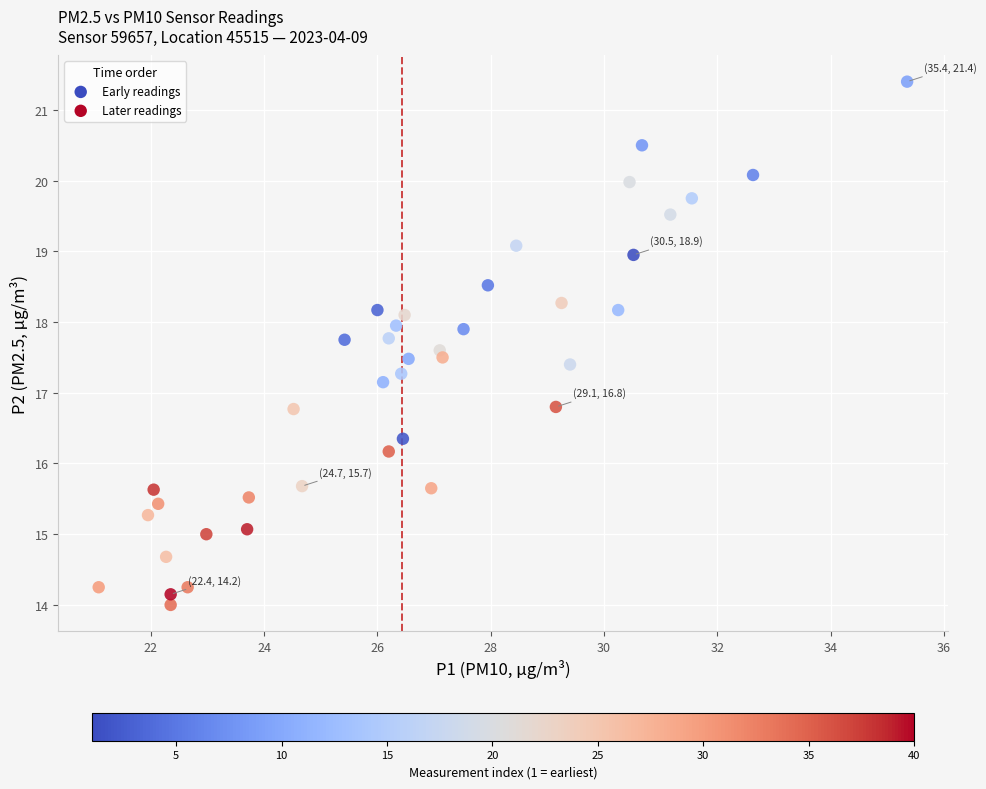

What is the range of X values (max minus min)?

14.3